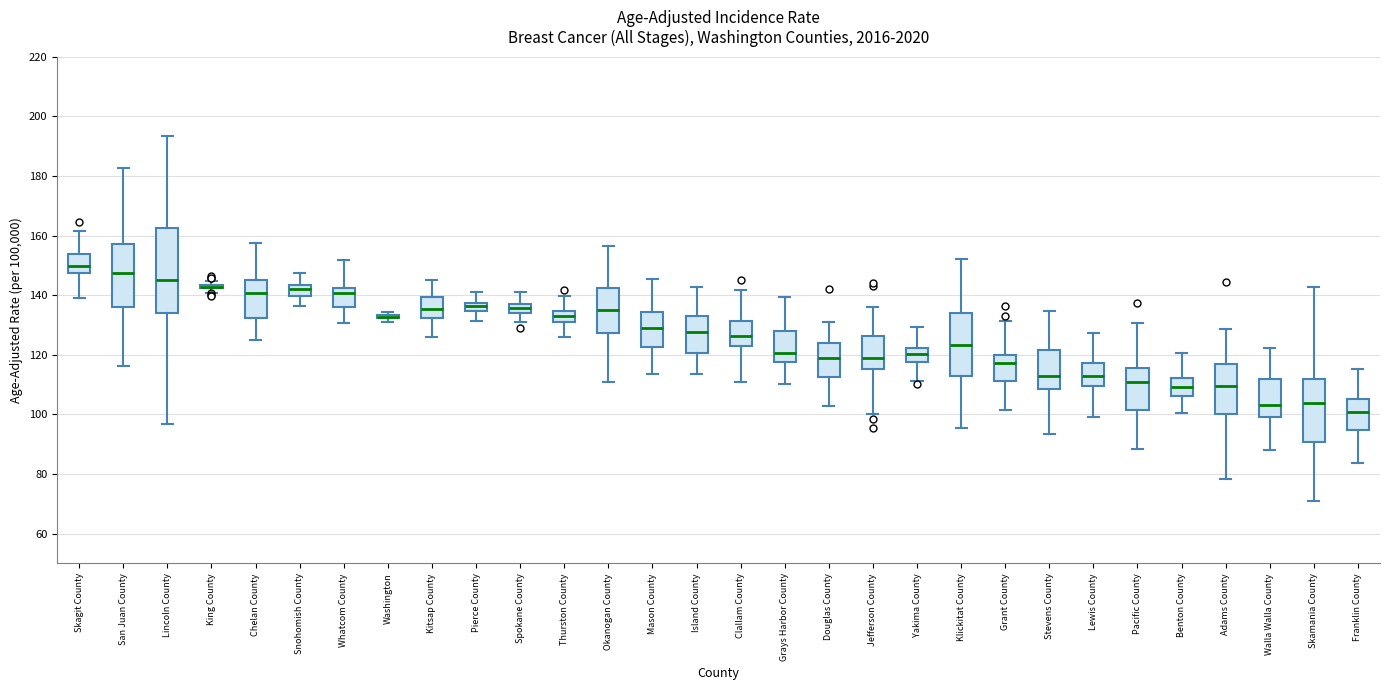

Where does the lower whisker of the box for Island County end on the y-axis? The values are not printed on the chart, so give them approximately, as read against the axis.

114